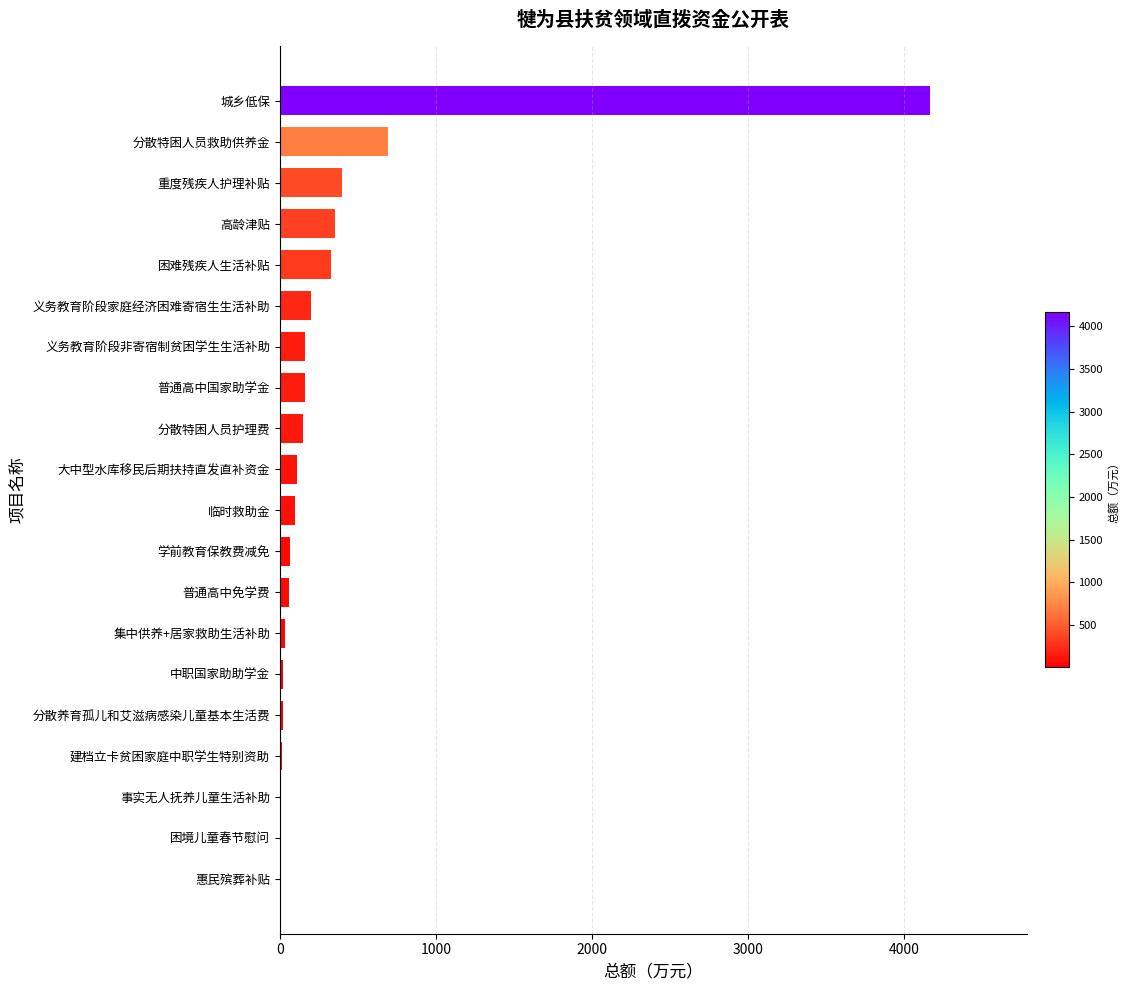

What is the sum of all values?

7036.2